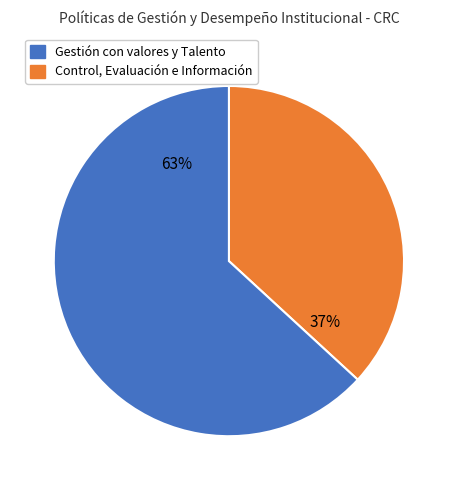

To the nearest percent, what is the difference between the largest and smallest slice percentages?

26%